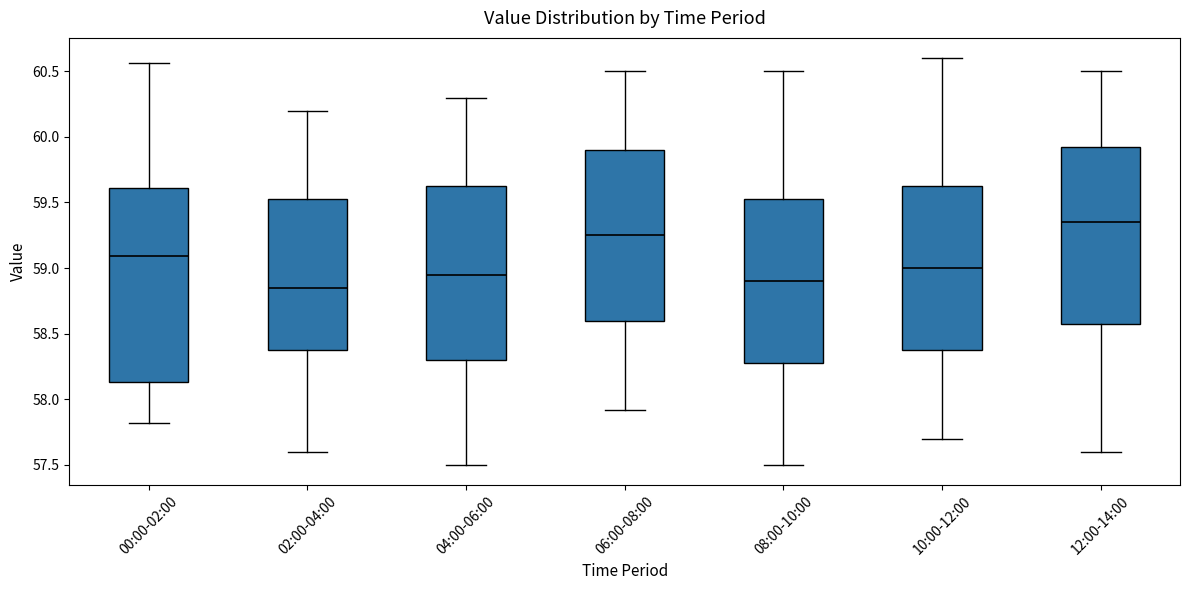

Reading left to right, transcribe this box plot: for each box, give where its median line is, the range the box spans, and where its two whiskers end, as read against the y-axis. The values are not printed on the chart, so give them approximately, as read against the axis.

00:00-02:00: median 59.10, box 58.15 to 59.60, whiskers 57.80 to 60.55
02:00-04:00: median 58.85, box 58.40 to 59.55, whiskers 57.60 to 60.20
04:00-06:00: median 58.95, box 58.30 to 59.65, whiskers 57.50 to 60.30
06:00-08:00: median 59.25, box 58.60 to 59.90, whiskers 57.90 to 60.50
08:00-10:00: median 58.90, box 58.30 to 59.55, whiskers 57.50 to 60.50
10:00-12:00: median 59.00, box 58.40 to 59.65, whiskers 57.70 to 60.60
12:00-14:00: median 59.35, box 58.60 to 59.95, whiskers 57.60 to 60.50